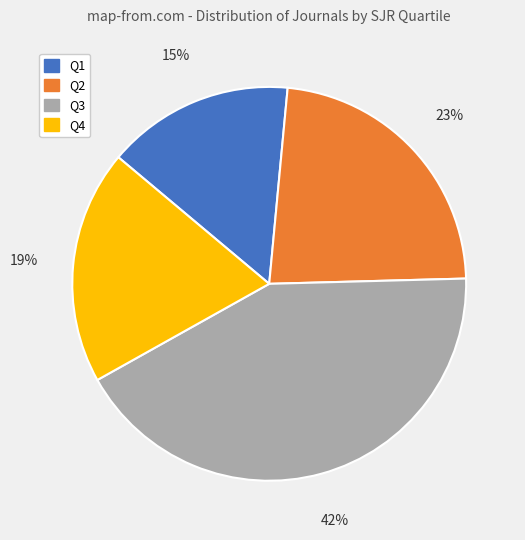

Combined, do Q3 and Q2 account for over 50%?

Yes